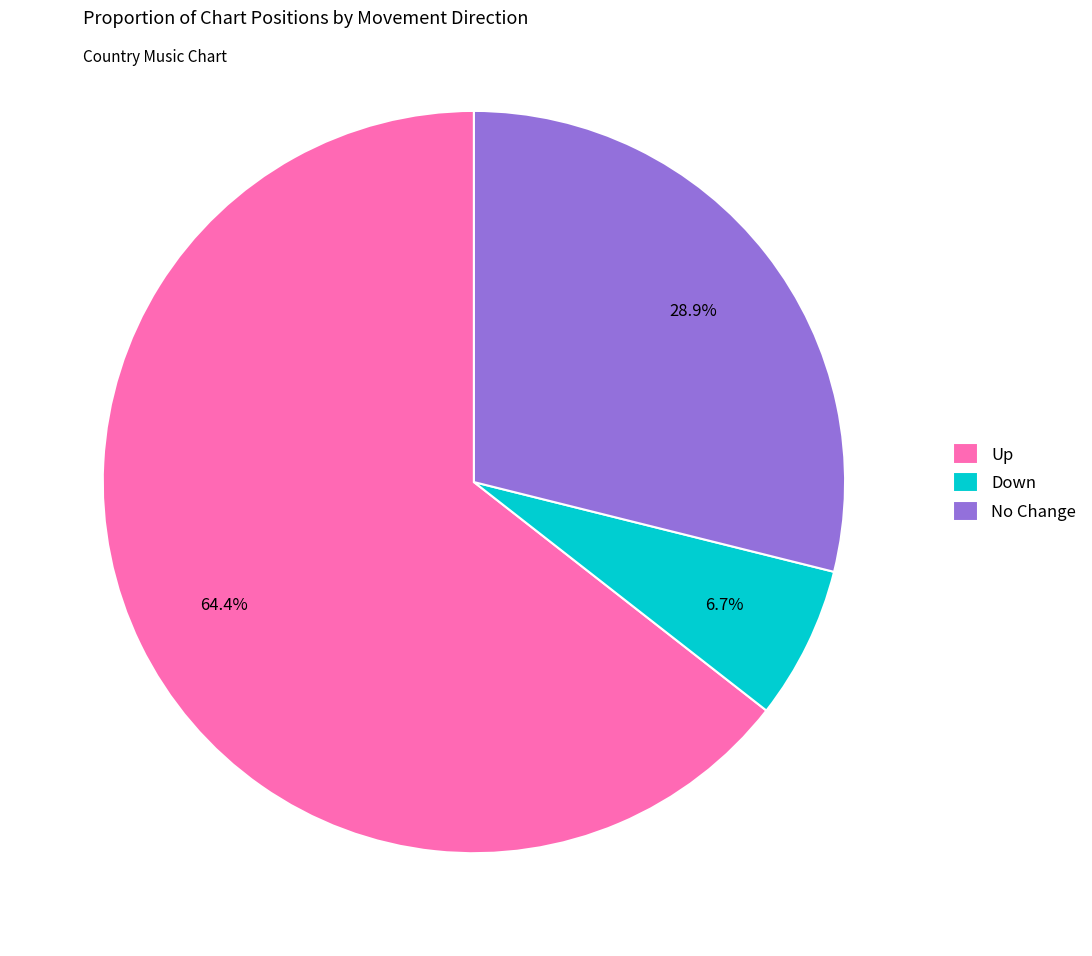

Is there a majority slice in this chart?

Yes